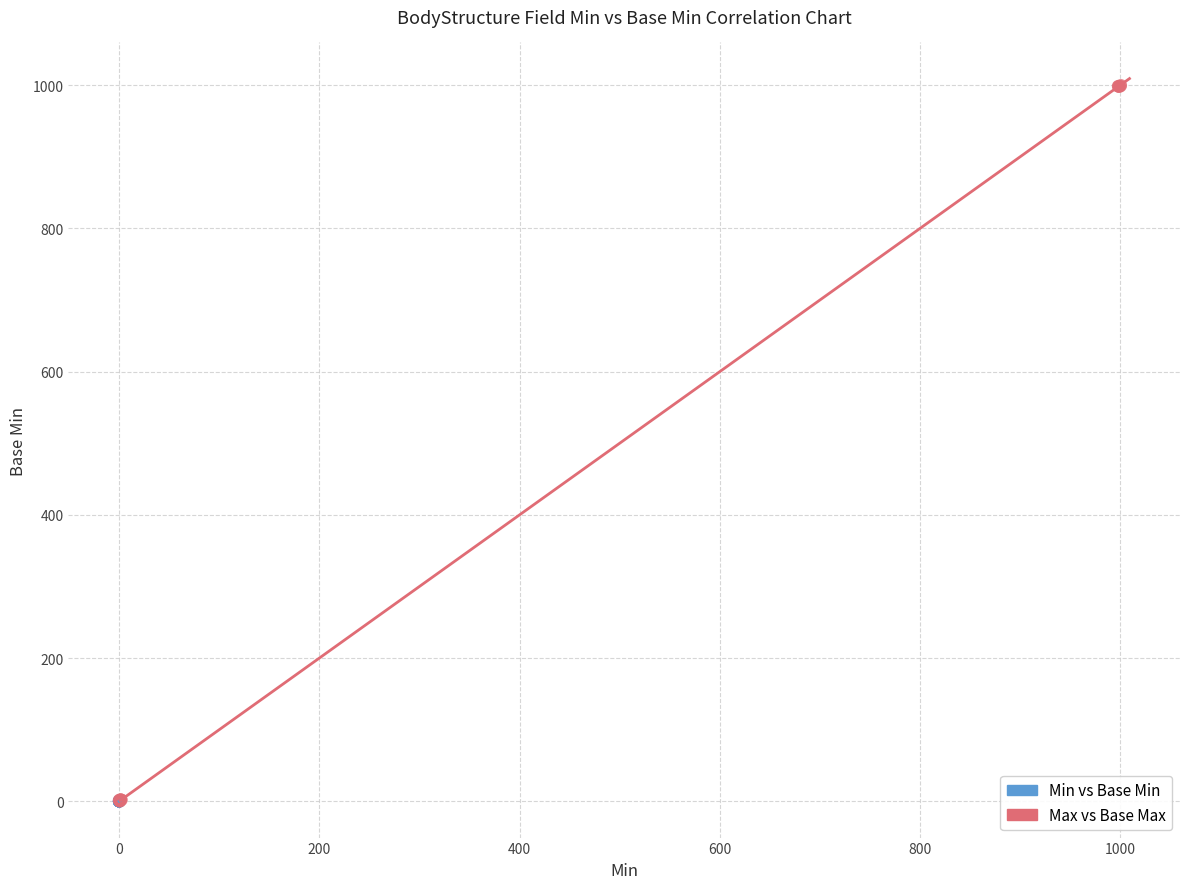

Which series contains the highest Y value?

Max vs Base Max